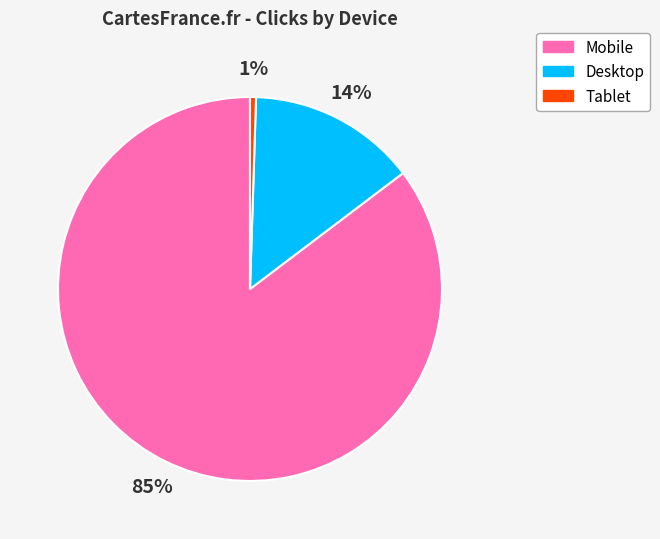

What is the smallest slice in the pie chart?

Tablet